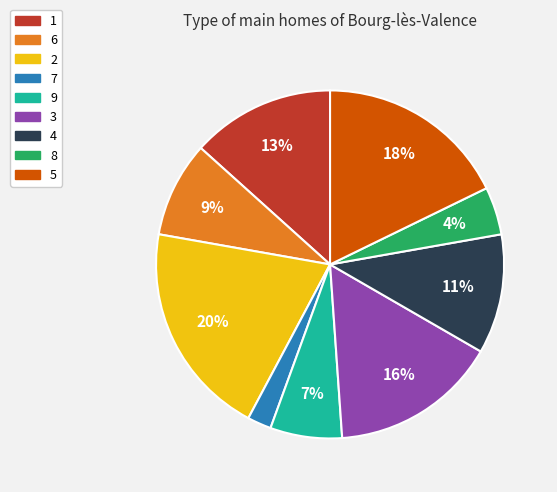

What is the ratio of the value at 3 to the value at 5?

0.9